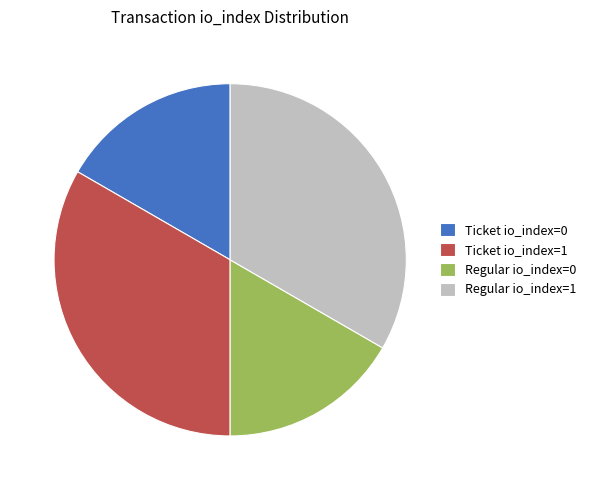

Does Ticket io_index=0 account for over 50% of the chart?

No